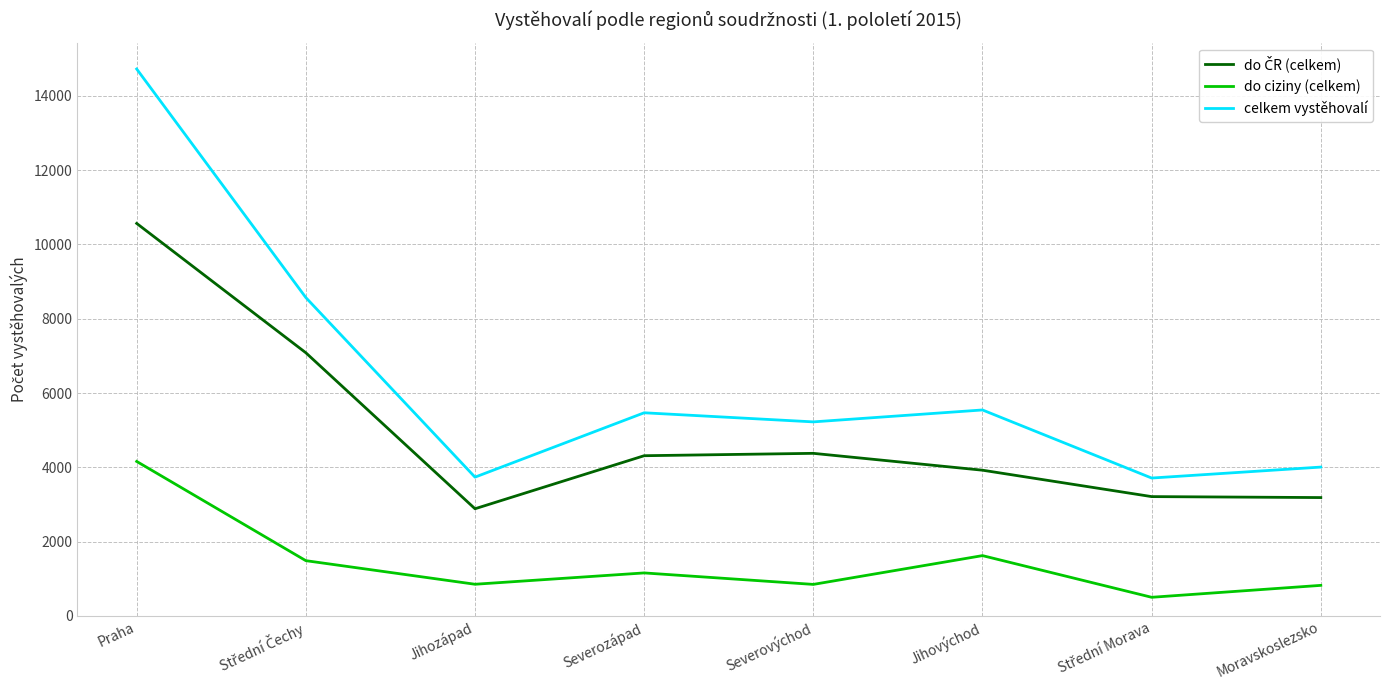

At how many categories does at least one series exceed 9541?

1